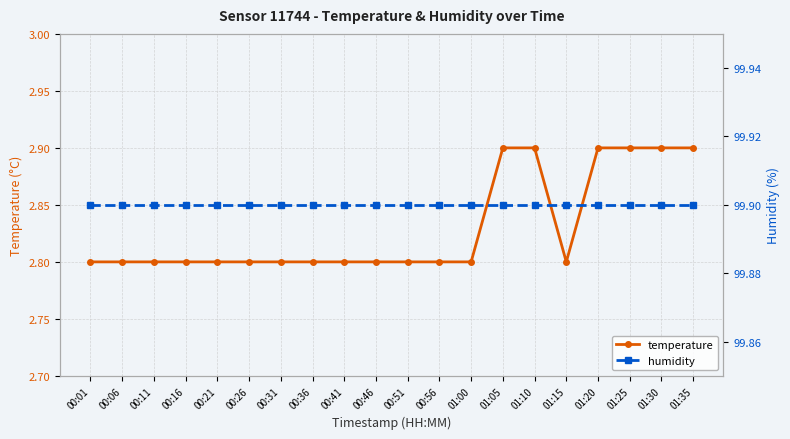

Which category has the lowest value in the humidity series?

00:01